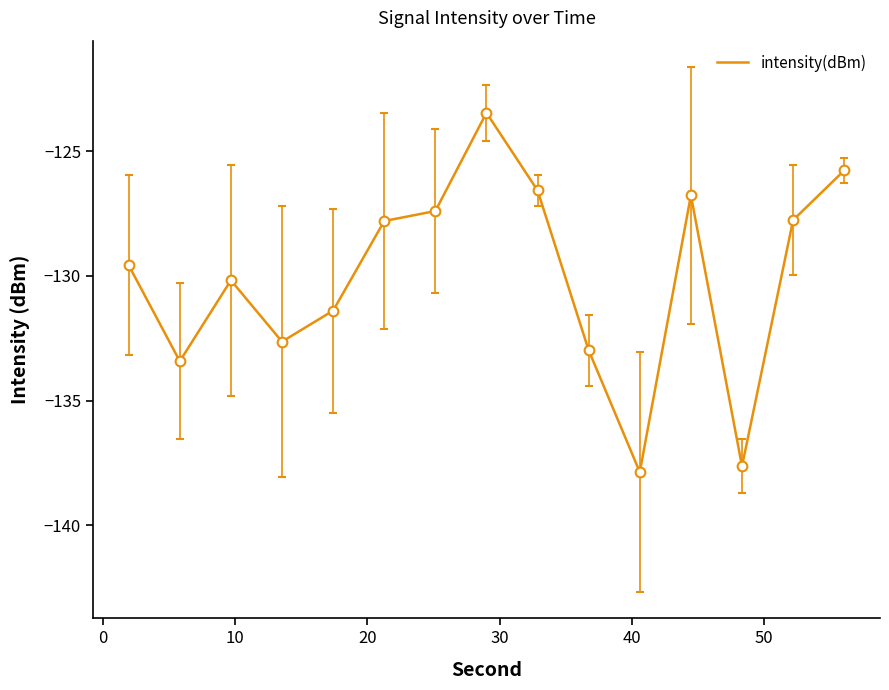

What is the maximum value shown in the chart?

-123.4